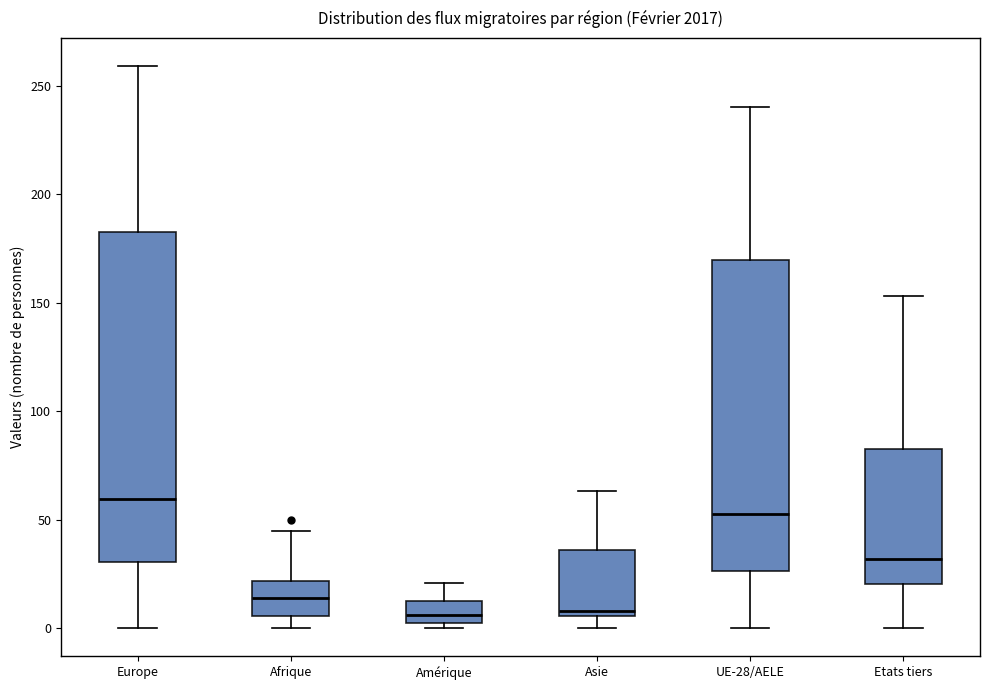

Comparing the boxes themselves (not the whiskers), which one is the tallest?

Europe